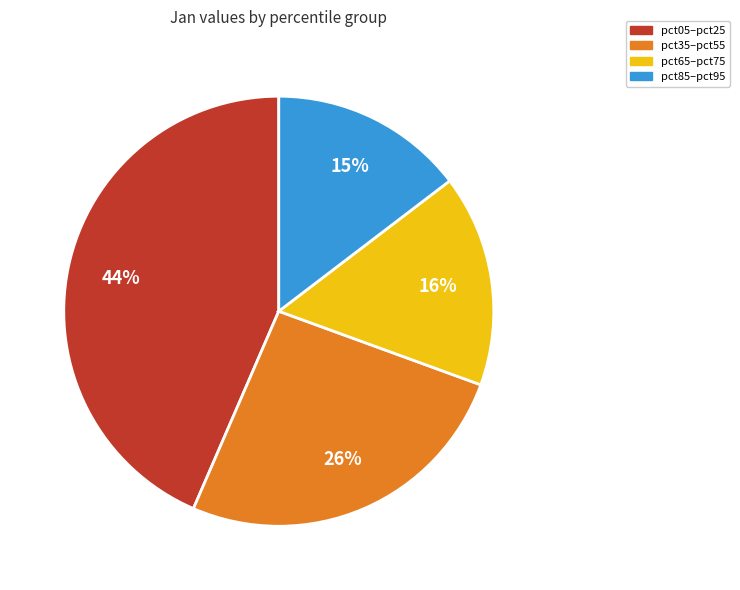

Is there any slice that represents more than half of the pie?

No